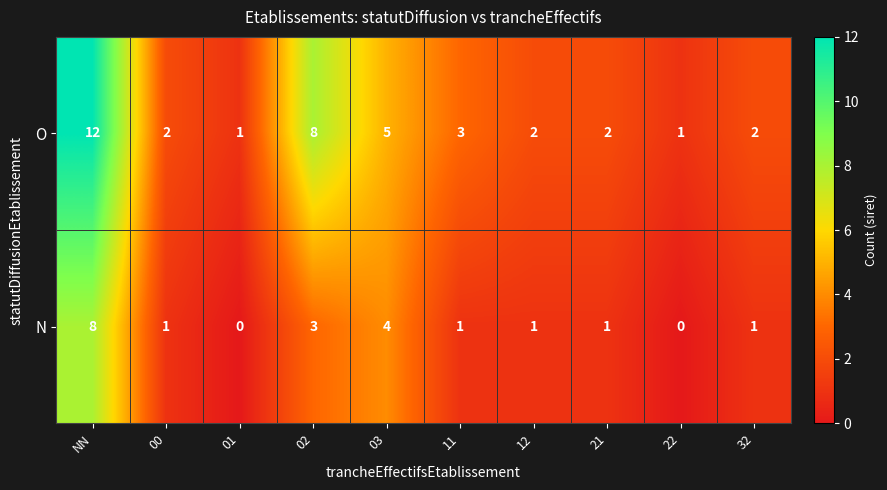

Where is O nearest to the value 6?

03